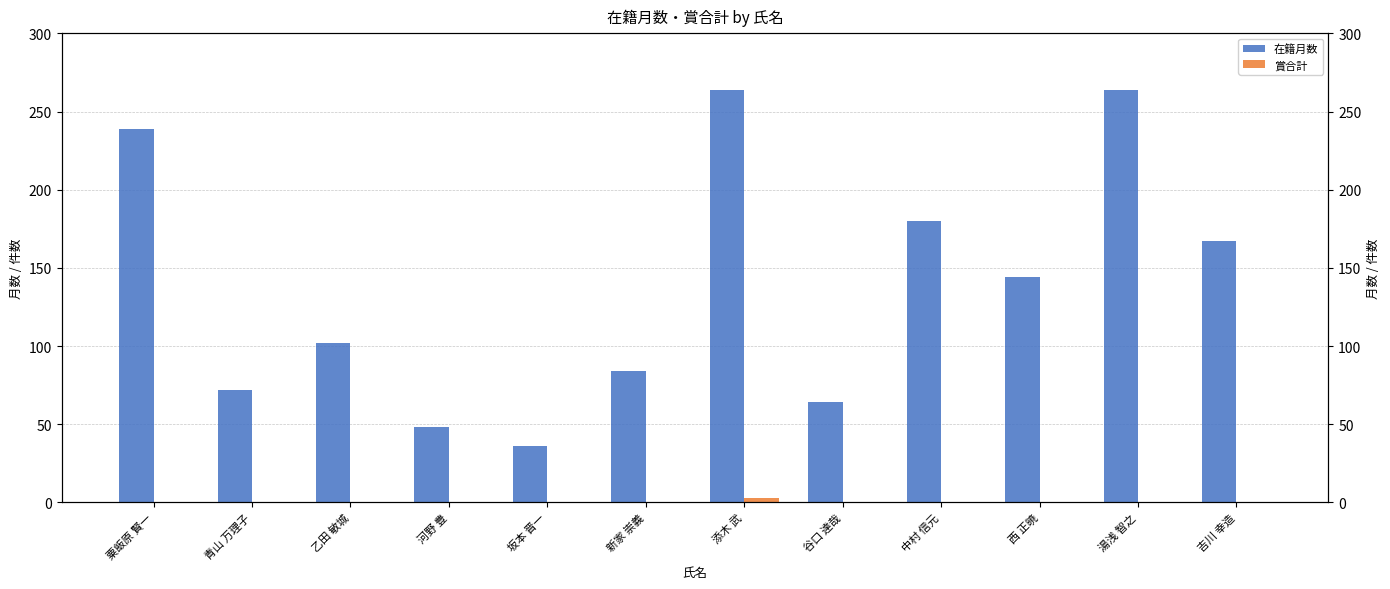

Which category has the lowest value in the 賞合計 series?

粟飯原 賢一